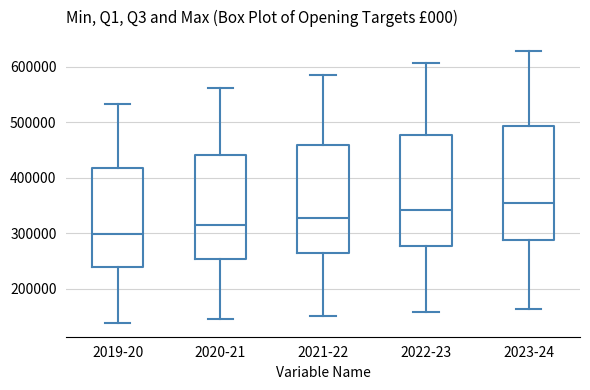

Reading left to right, read every box against the y-axis: the position of its median line, the range the box covers, and the ends of its whiskers. The values are not printed on the chart, so give them approximately, as read against the axis.

2019-20: median 300000, box 240000 to 420000, whiskers 140000 to 530000
2020-21: median 310000, box 250000 to 440000, whiskers 150000 to 560000
2021-22: median 330000, box 260000 to 460000, whiskers 150000 to 580000
2022-23: median 340000, box 280000 to 480000, whiskers 160000 to 610000
2023-24: median 350000, box 290000 to 490000, whiskers 160000 to 630000